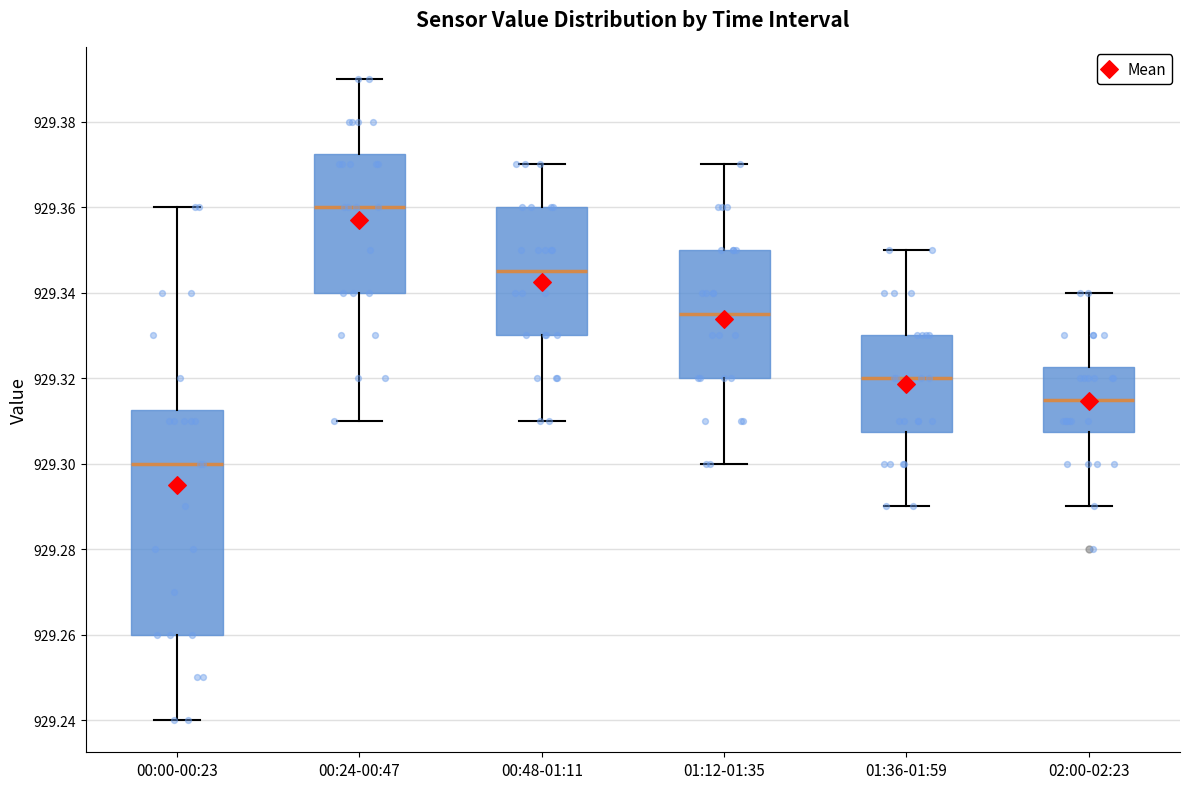

Reading left to right, transcribe this box plot: for each box, give where its median line is, the range the box spans, and where its two whiskers end, as read against the y-axis. The values are not printed on the chart, so give them approximately, as read against the axis.

00:00-00:23: median 929.300, box 929.260 to 929.312, whiskers 929.240 to 929.360
00:24-00:47: median 929.360, box 929.340 to 929.372, whiskers 929.310 to 929.390
00:48-01:11: median 929.346, box 929.330 to 929.360, whiskers 929.310 to 929.370
01:12-01:35: median 929.336, box 929.320 to 929.350, whiskers 929.300 to 929.370
01:36-01:59: median 929.320, box 929.308 to 929.330, whiskers 929.290 to 929.350
02:00-02:23: median 929.316, box 929.308 to 929.322, whiskers 929.290 to 929.340